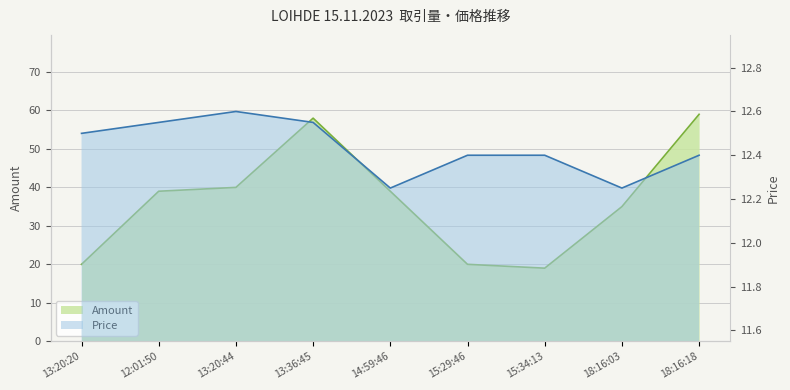

Reading right to left, list all the values displayed in this chart.

Amount: 59.0	35.0	19.0	20.0	39.0	58.0	40.0	39.0	20.0
Price: 12.4	12.2	12.4	12.4	12.2	12.6	12.6	12.6	12.5